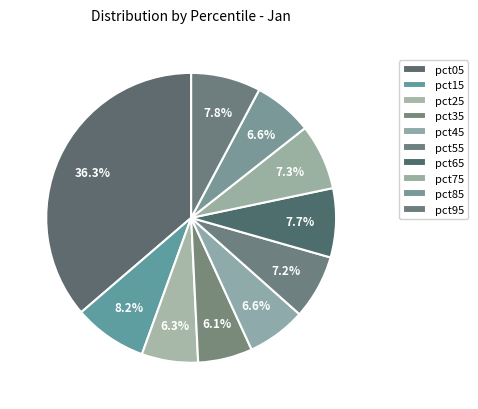

Between pct35 and pct85, which is larger?

pct85